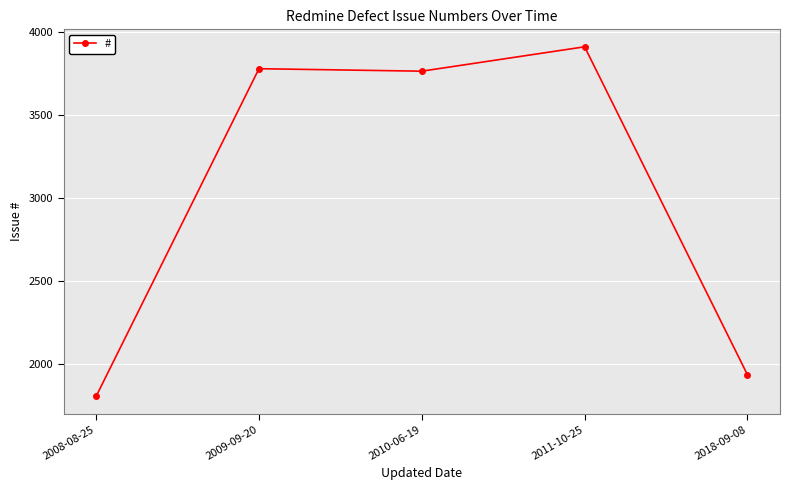

What is the difference between the second highest and minimum values?

1975